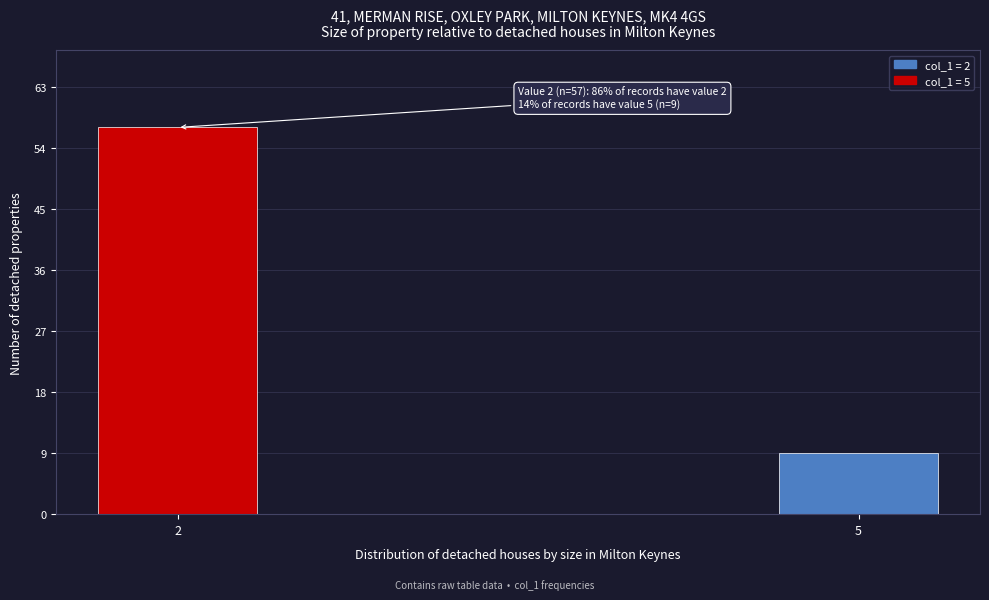

Reading right to left, transcribe all the data shown in this chart.

5=9	2=57